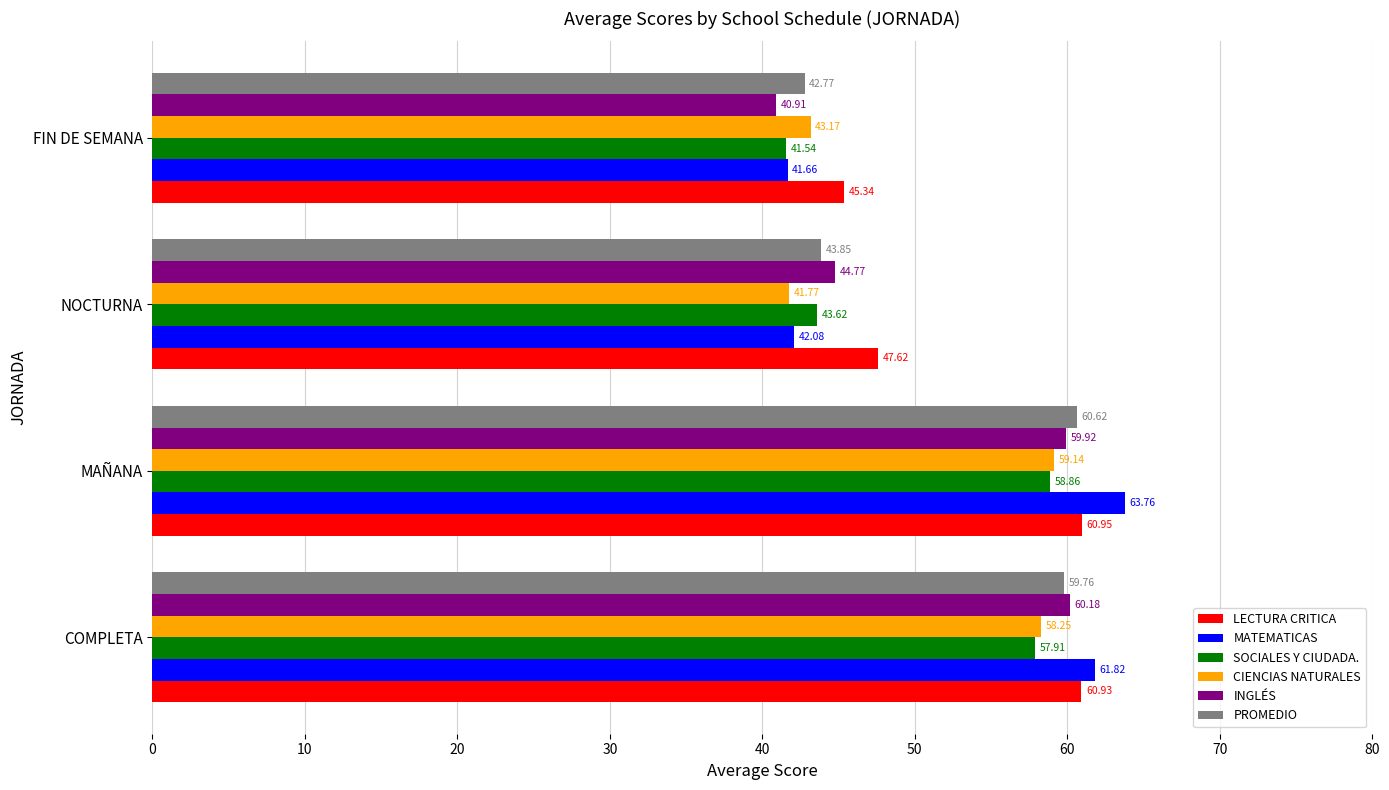

At which label is LECTURA CRITICA closest to 53?

NOCTURNA